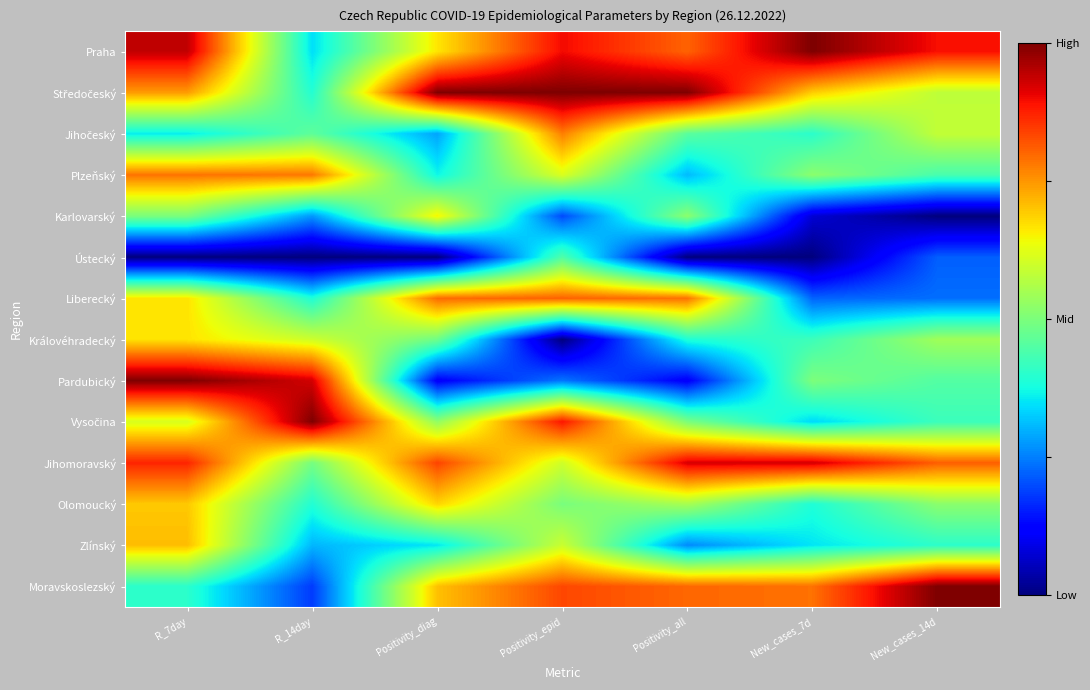

Rank the series by their maximum value, from lowest to highest.

Ústecký, Karlovarský, Královéhradecký, Olomoucký, Zlínský, Jihočeský, Plzeňský, Liberecký, Jihomoravský, Praha, Středočeský, Pardubický, Vysočina, Moravskoslezský